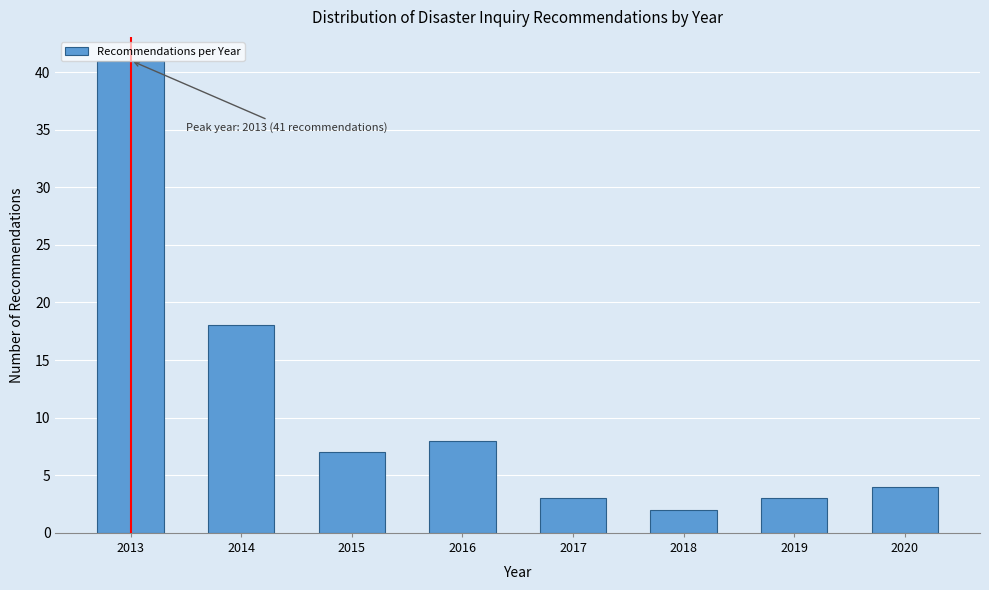

What is the ratio of the value at 2014 to the value at 2016?

2.2